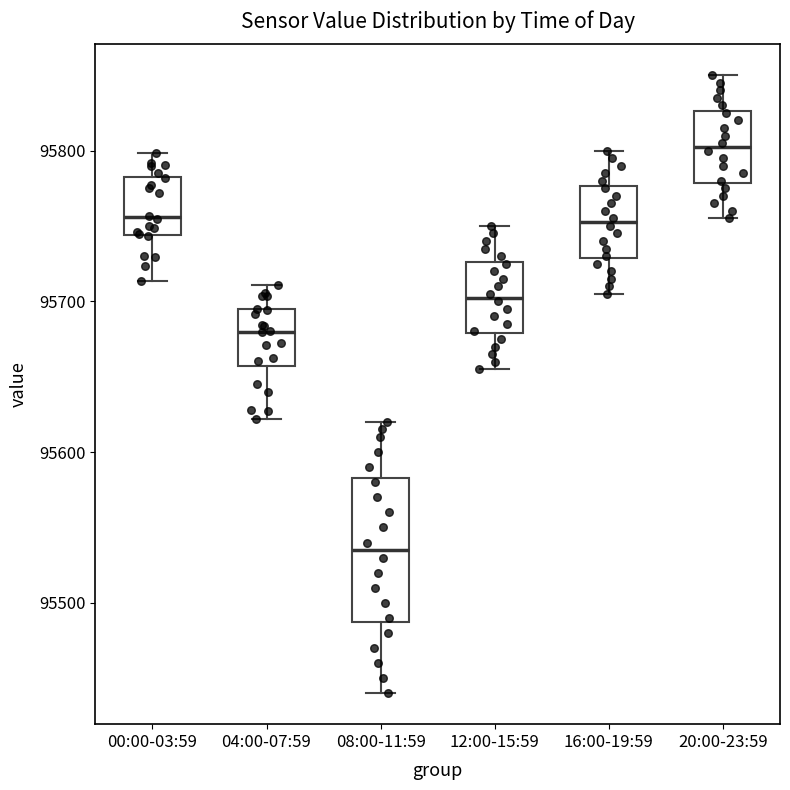

Comparing the boxes themselves (not the whiskers), which one is the tallest?

08:00-11:59